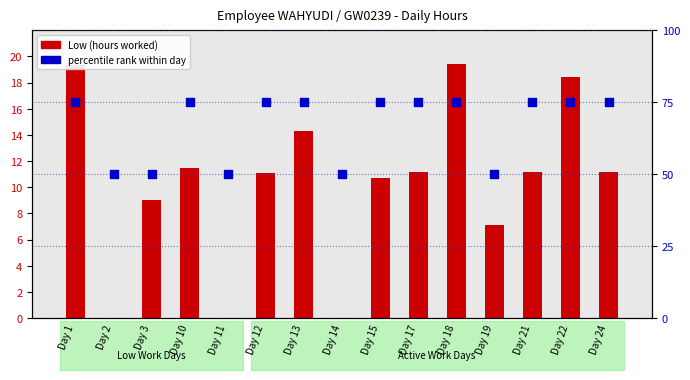

What are all the series names shown in the legend?

Low (hours worked), percentile rank within day